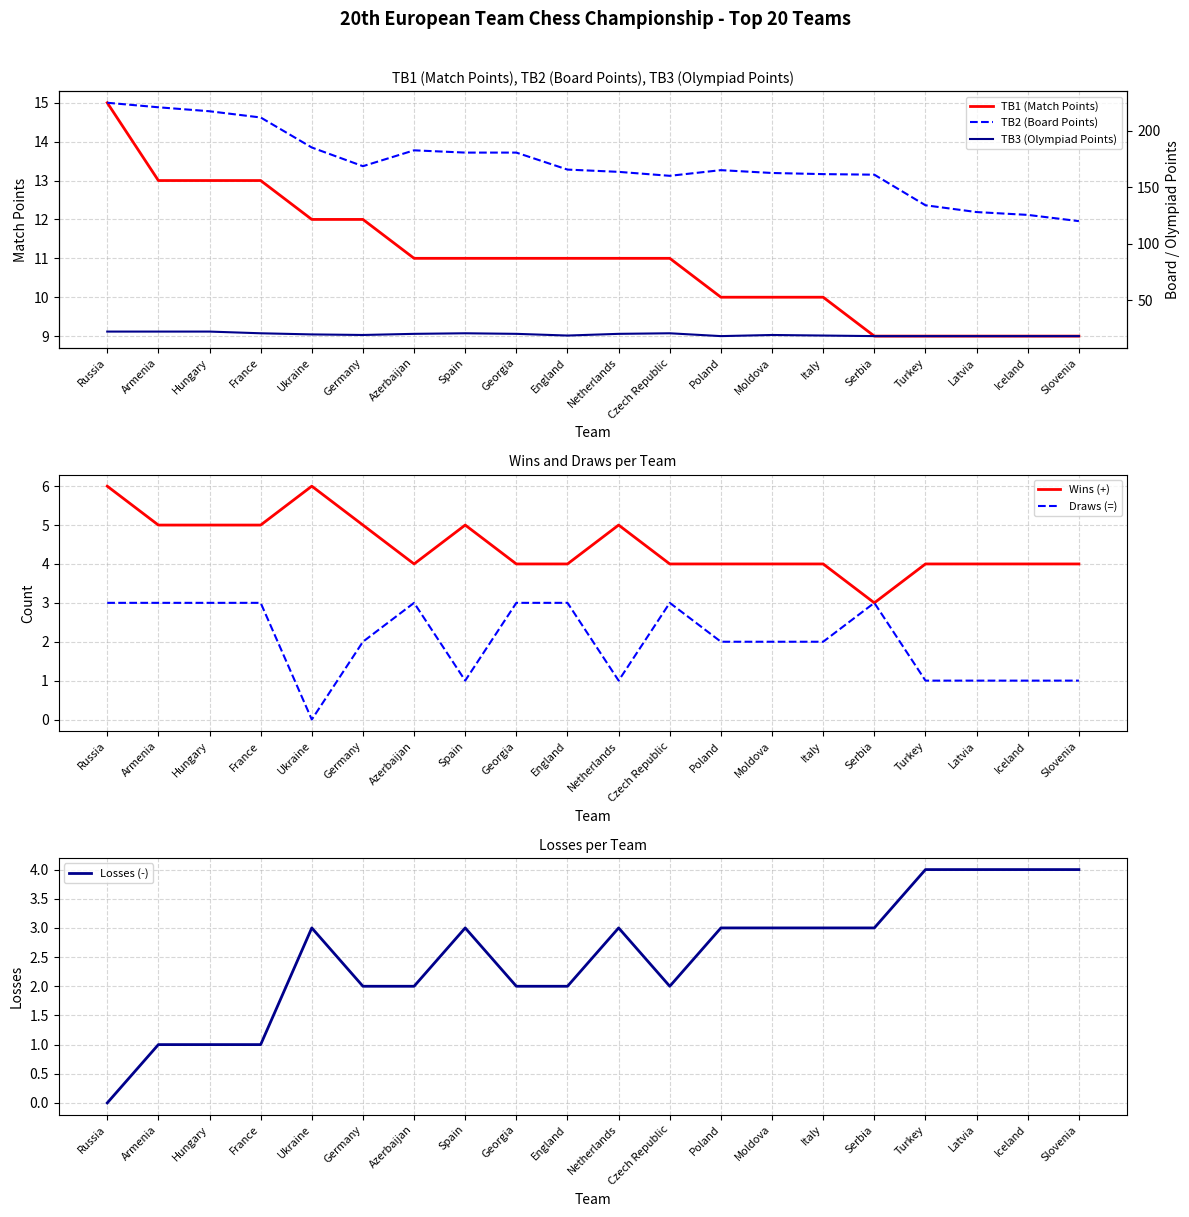

What is the average value of the Draws (=) series?

2